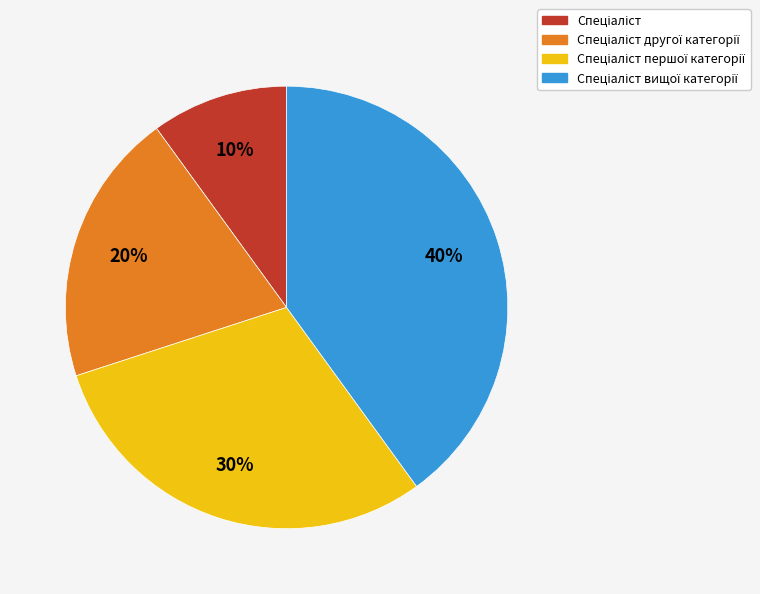

To the nearest percent, what is the difference between the largest and smallest slice percentages?

30%